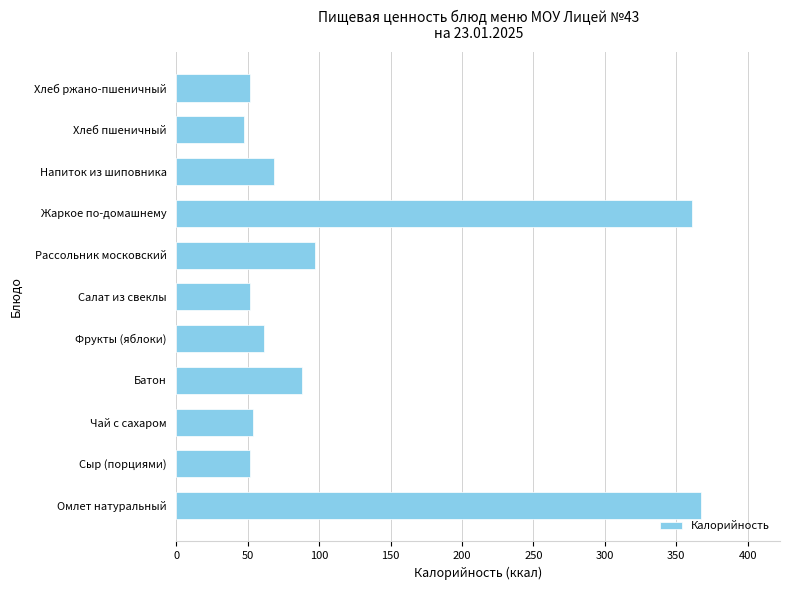

The chart shows a value of 28.2 at Сыр (порциями). True or false?

False